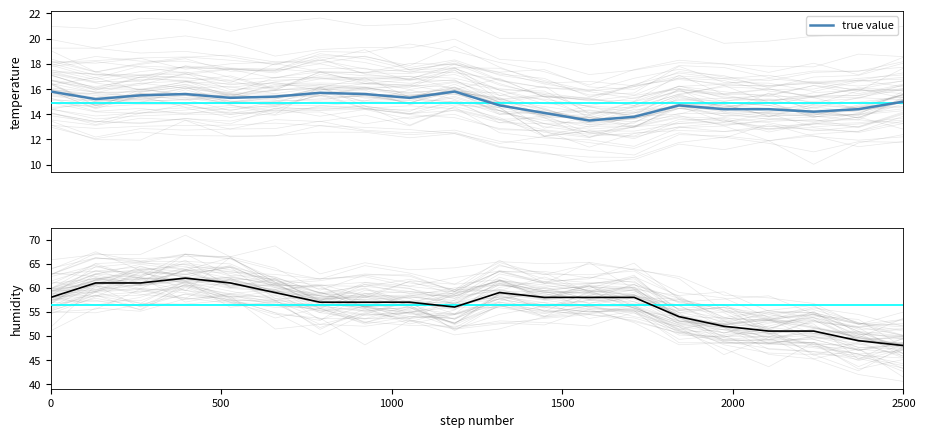

Which series has the largest range (max minus min)?

humidity